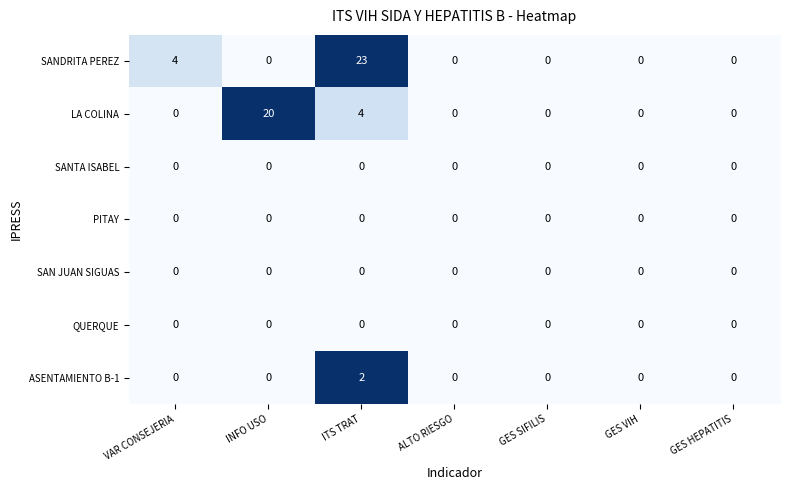

What is the average value of the LA COLINA series?

3